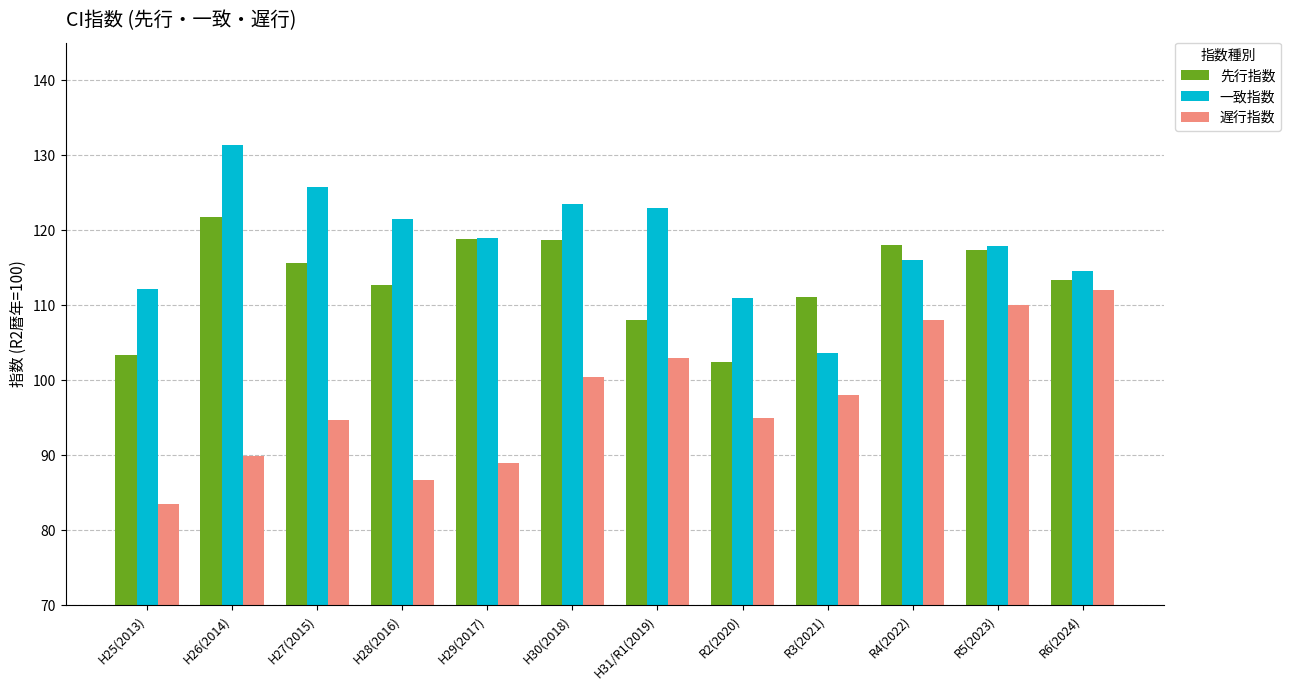

Is it true that 遅行指数 equals 147.7 at H28(2016)?

False